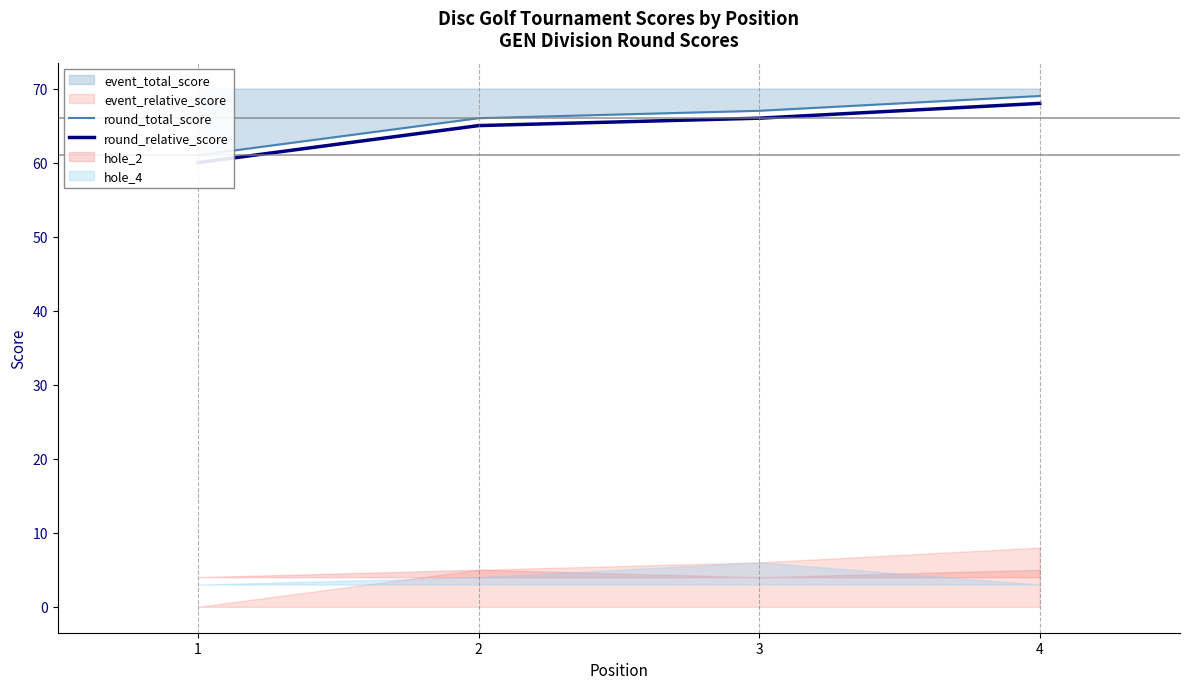

The round_total_score series shows 61 at 1. True or false?

True